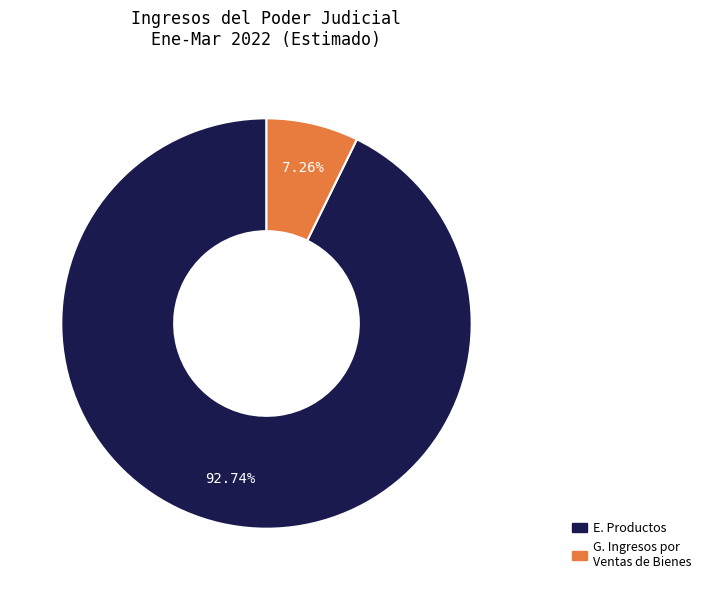

Is there a majority slice in this chart?

Yes